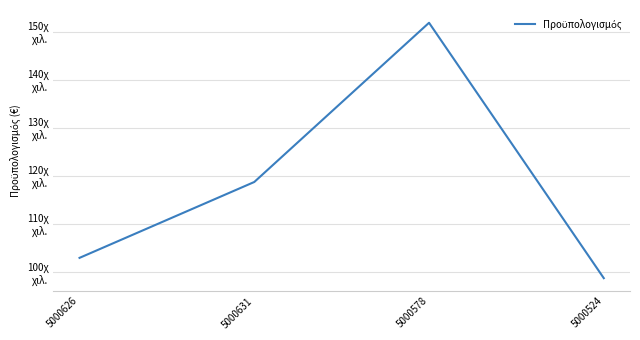

Reading left to right, transcribe all the data shown in this chart.

102935.3	118720.2	151846.3	98711.2